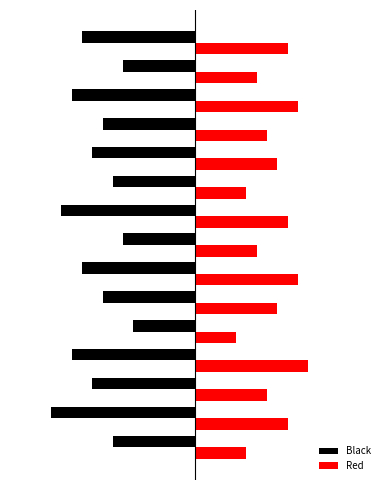

What are all the series names shown in the legend?

Black, Red